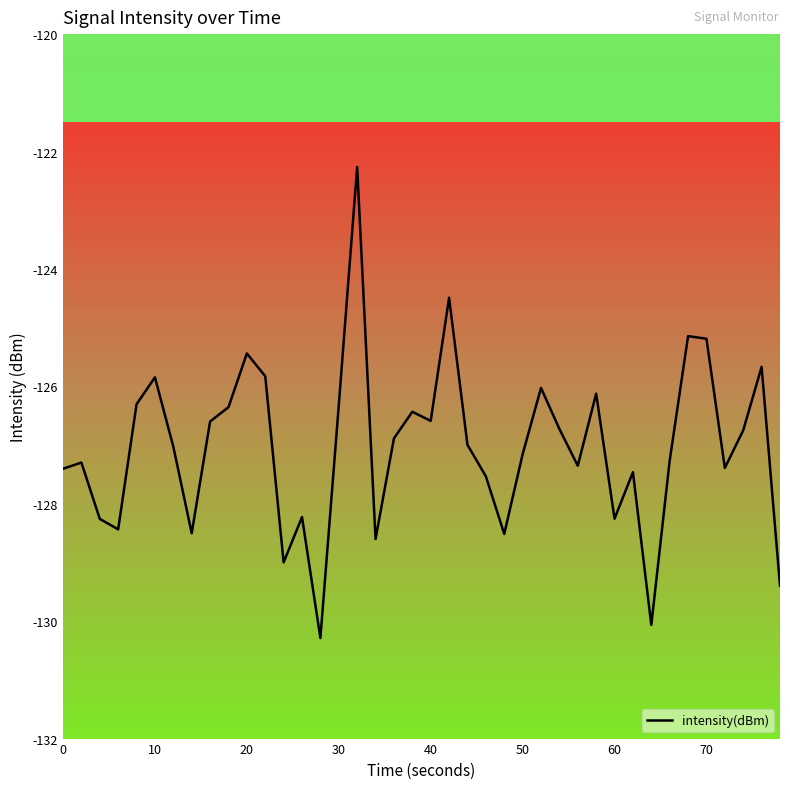

What is the minimum value shown in the chart?

-130.3